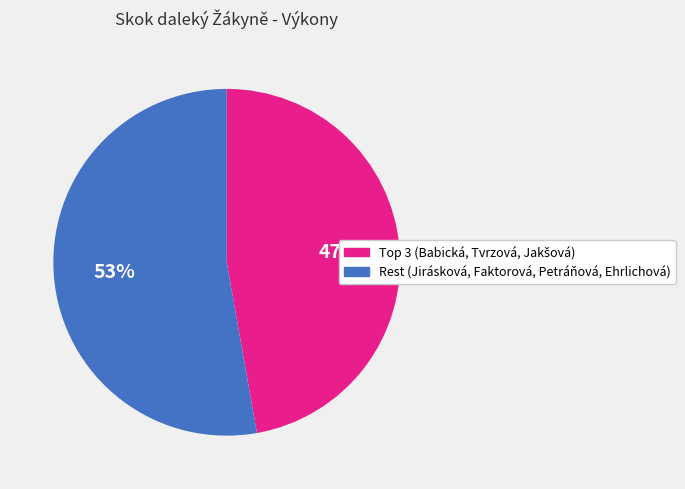

Is there any slice that represents more than half of the pie?

Yes